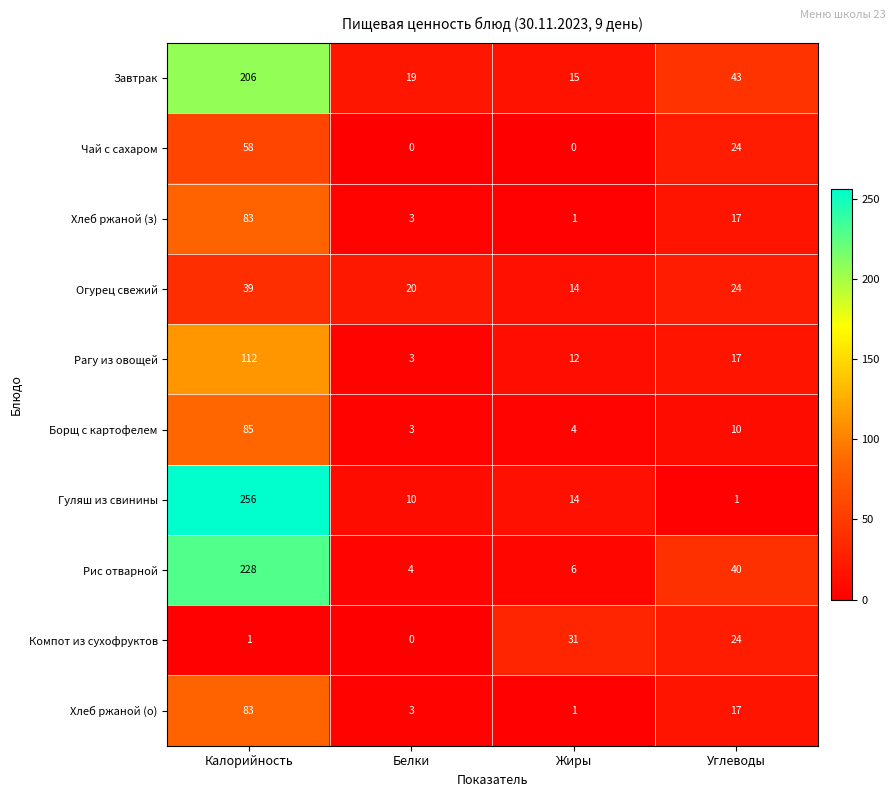

What is the difference between the highest and lowest values at Белки?

20